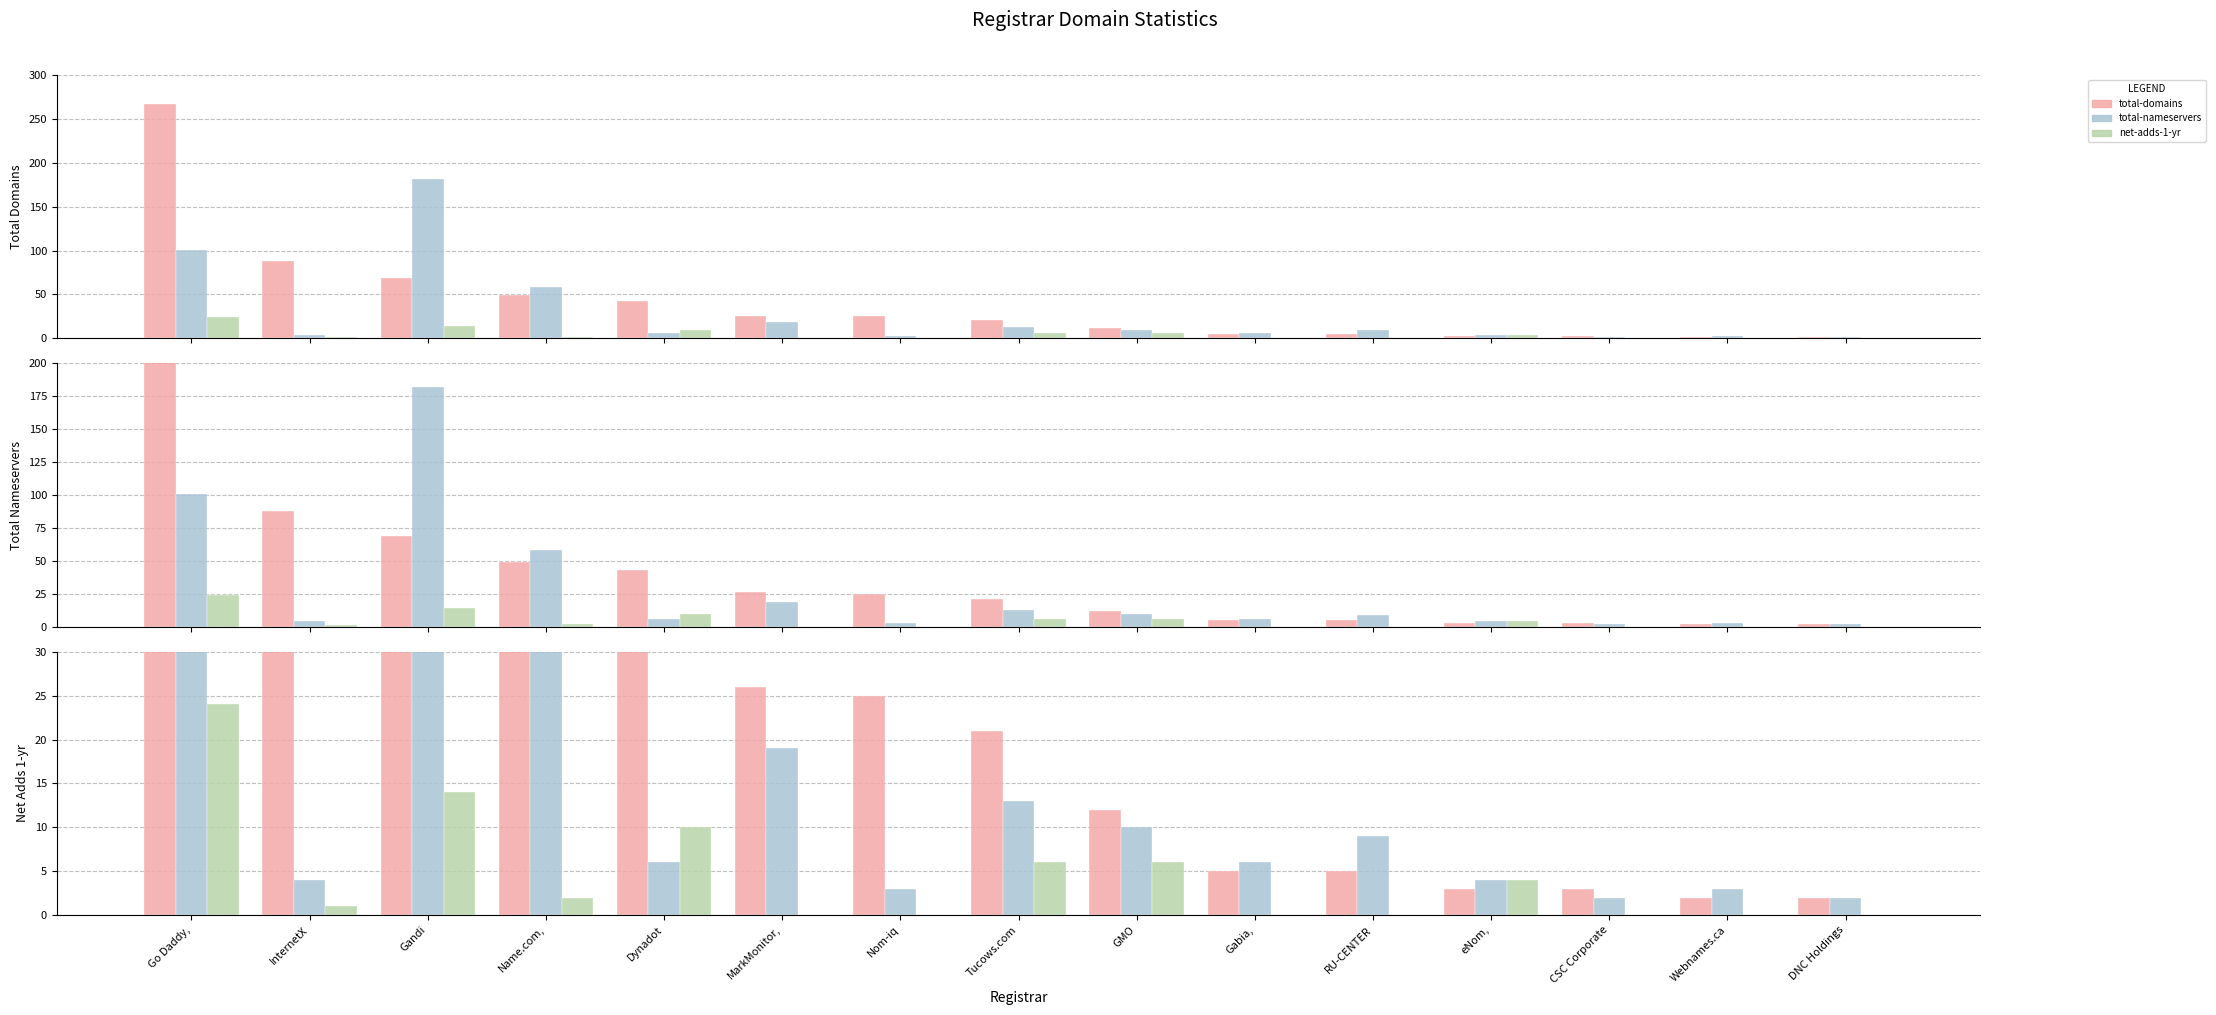

Reading left to right, list all the values displayed in this chart.

total-domains: Go Daddy,=267	InternetX=88	Gandi=69	Name.com,=49	Dynadot=43	MarkMonitor,=26	Nom-iq=25	Tucows.com=21	GMO=12	Gabia,=5	RU-CENTER=5	eNom,=3	CSC Corporate=3	Webnames.ca=2	DNC Holdings=2
total-nameservers: Go Daddy,=101	InternetX=4	Gandi=182	Name.com,=58	Dynadot=6	MarkMonitor,=19	Nom-iq=3	Tucows.com=13	GMO=10	Gabia,=6	RU-CENTER=9	eNom,=4	CSC Corporate=2	Webnames.ca=3	DNC Holdings=2
net-adds-1-yr: Go Daddy,=24	InternetX=1	Gandi=14	Name.com,=2	Dynadot=10	MarkMonitor,=0	Nom-iq=0	Tucows.com=6	GMO=6	Gabia,=0	RU-CENTER=0	eNom,=4	CSC Corporate=0	Webnames.ca=0	DNC Holdings=0